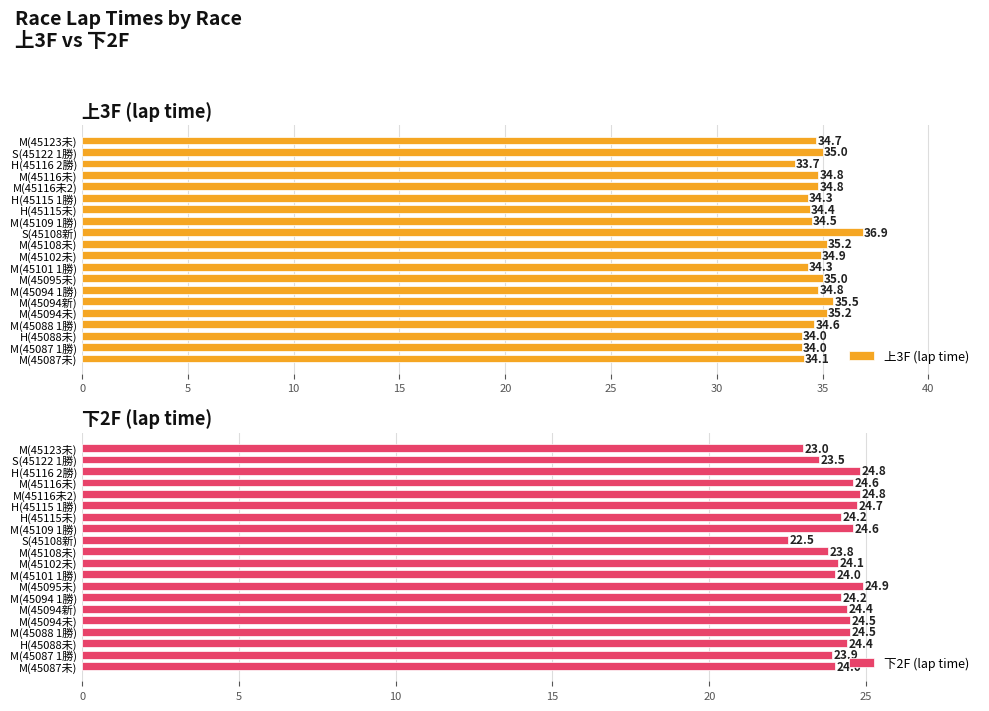

What is the value of the 下2F (lap time) bar at the 4th from the left?

24.5